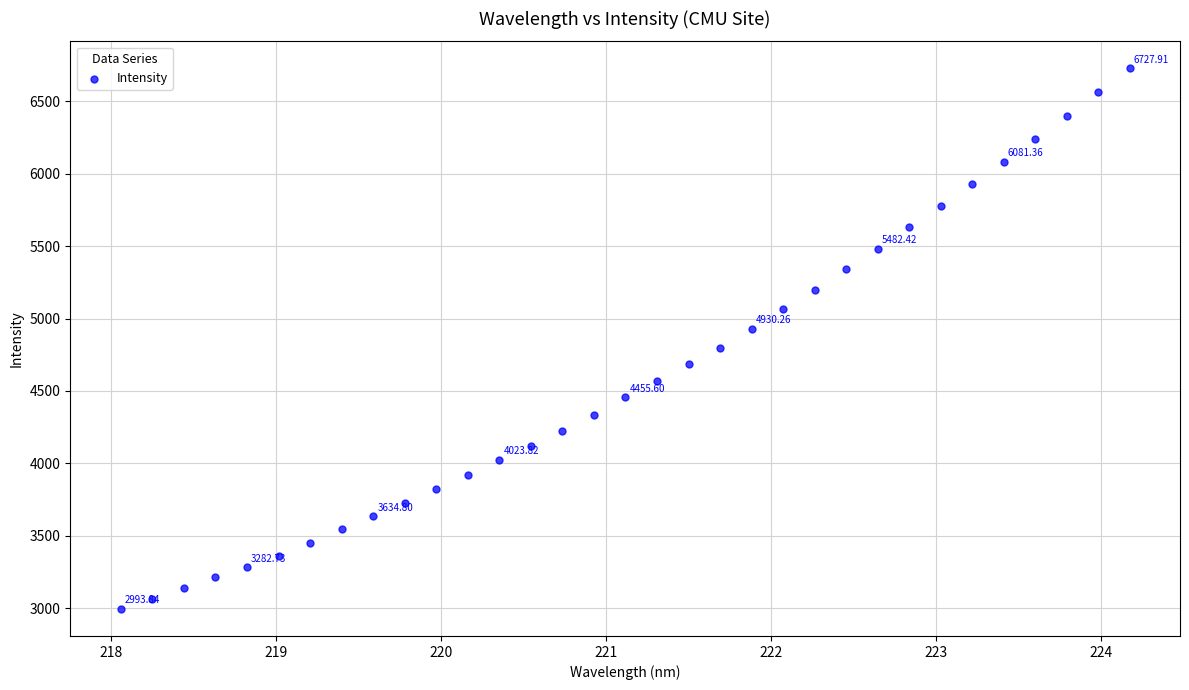

What is the range of Y values (max minus min)?

3734.1